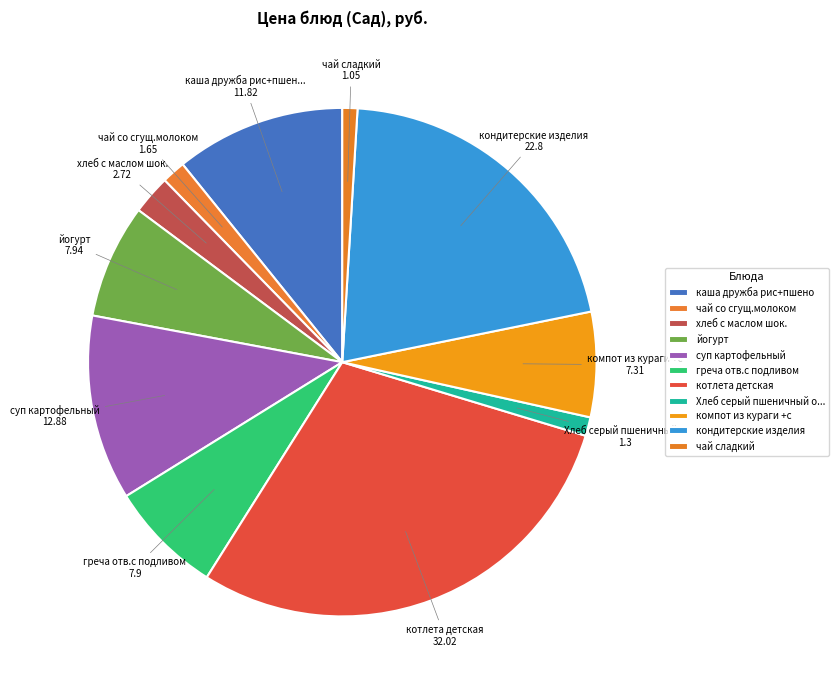

Does греча отв.с подливом account for over 50% of the chart?

No